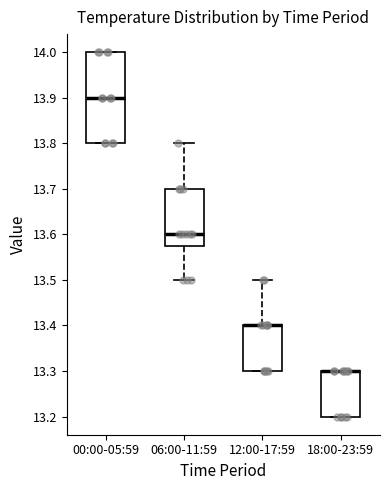

Which box is the tallest, from its lower edge to its upper edge?

00:00-05:59